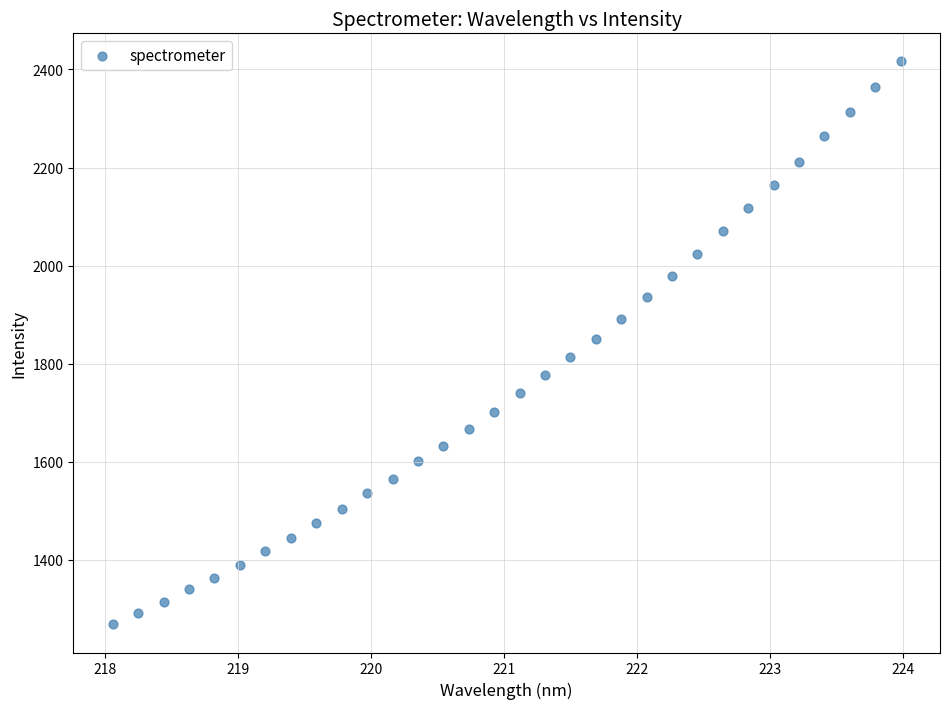

What is the range of X values (max minus min)?

5.9